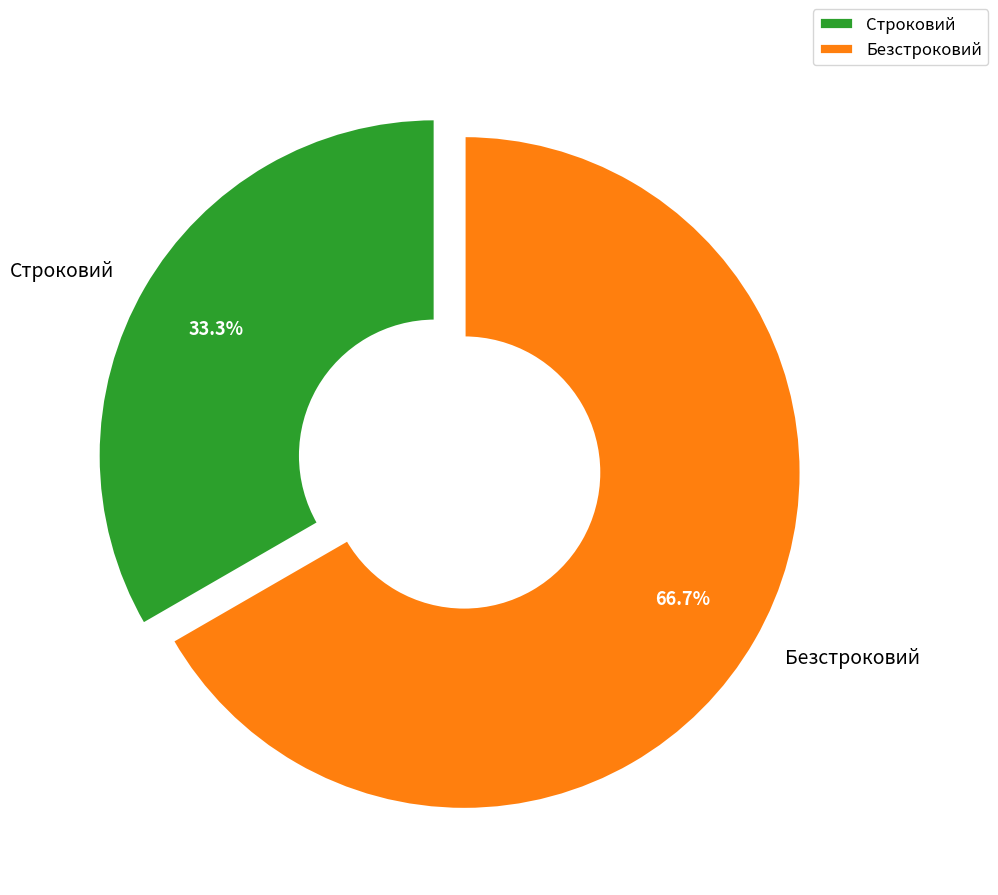

To the nearest percent, what is the combined percentage of Безстроковий and Строковий?

100%